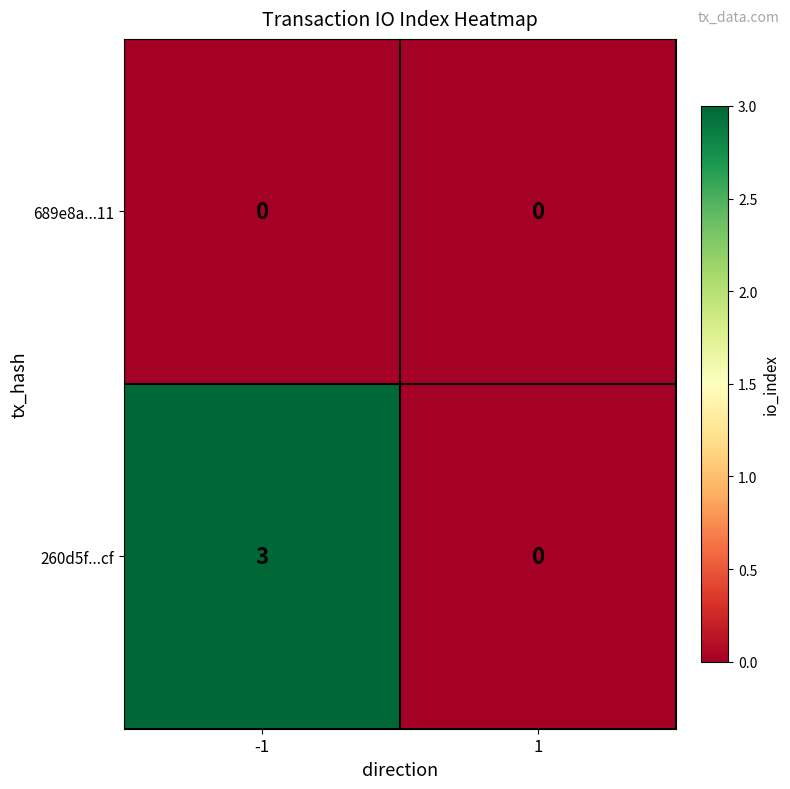

The value of 689e8a...11 at -1 is 0. True or false?

True